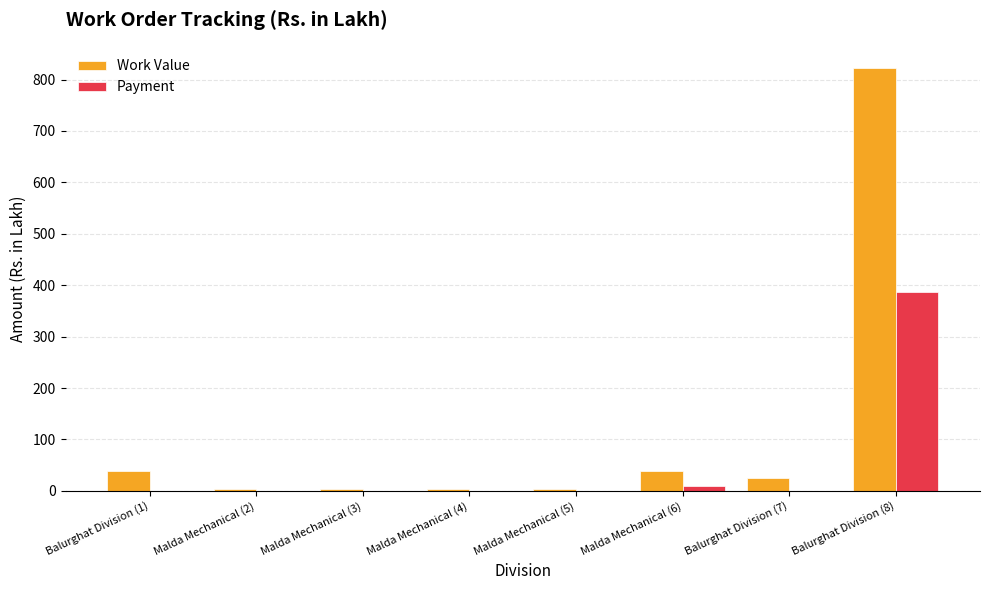

How many data points does each series have?

8